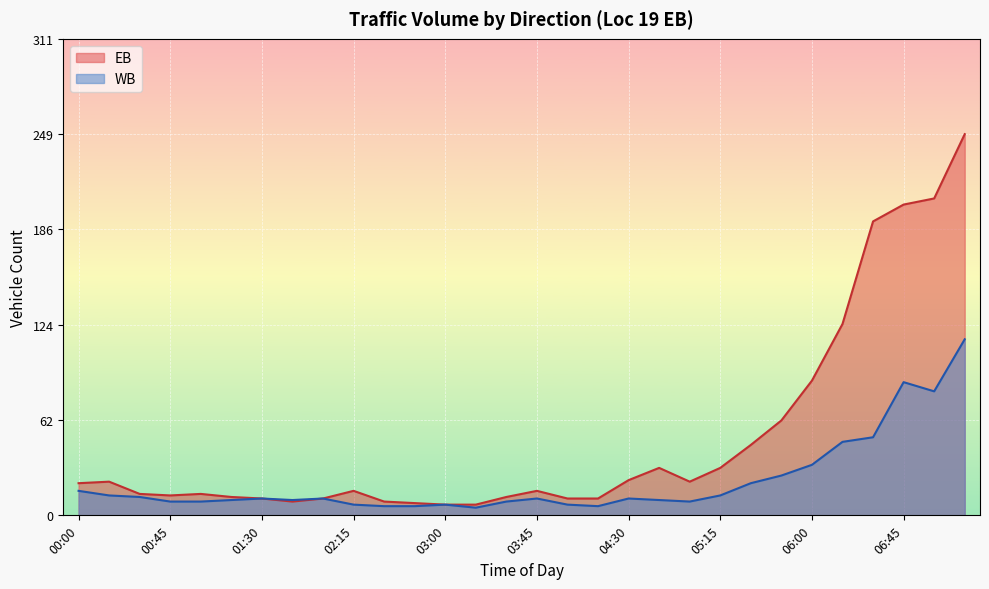

Is it true that EB equals 22 at 05:00?

True